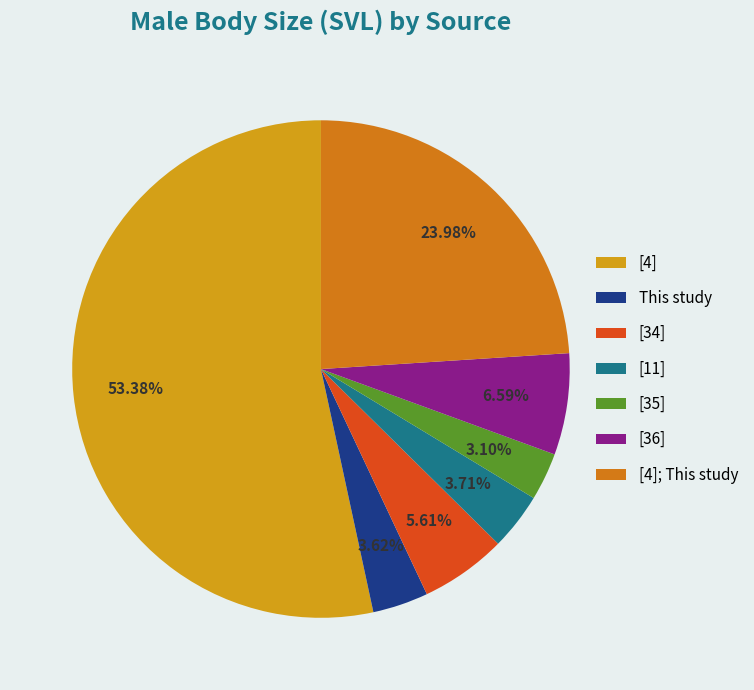

True or false: [34] accounts for 12% of the total.

False